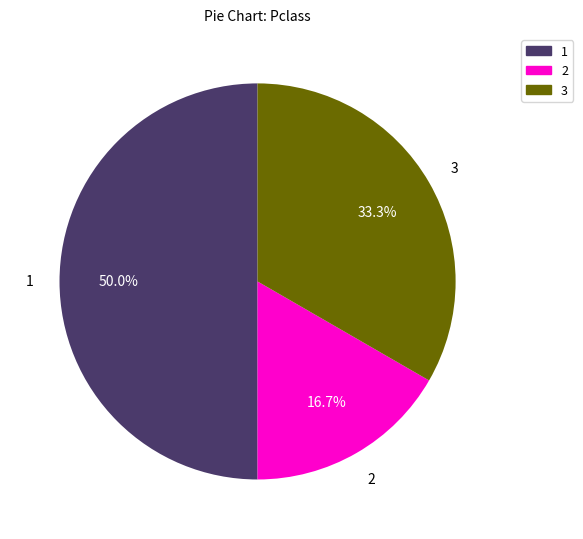

Is 2 the majority of the pie?

No